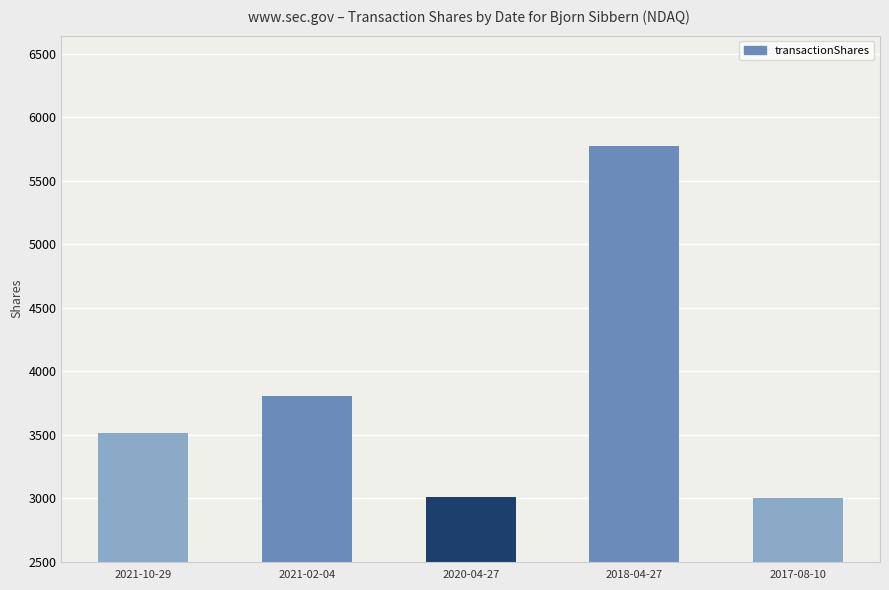

What position from the left is 2020-04-27?

3